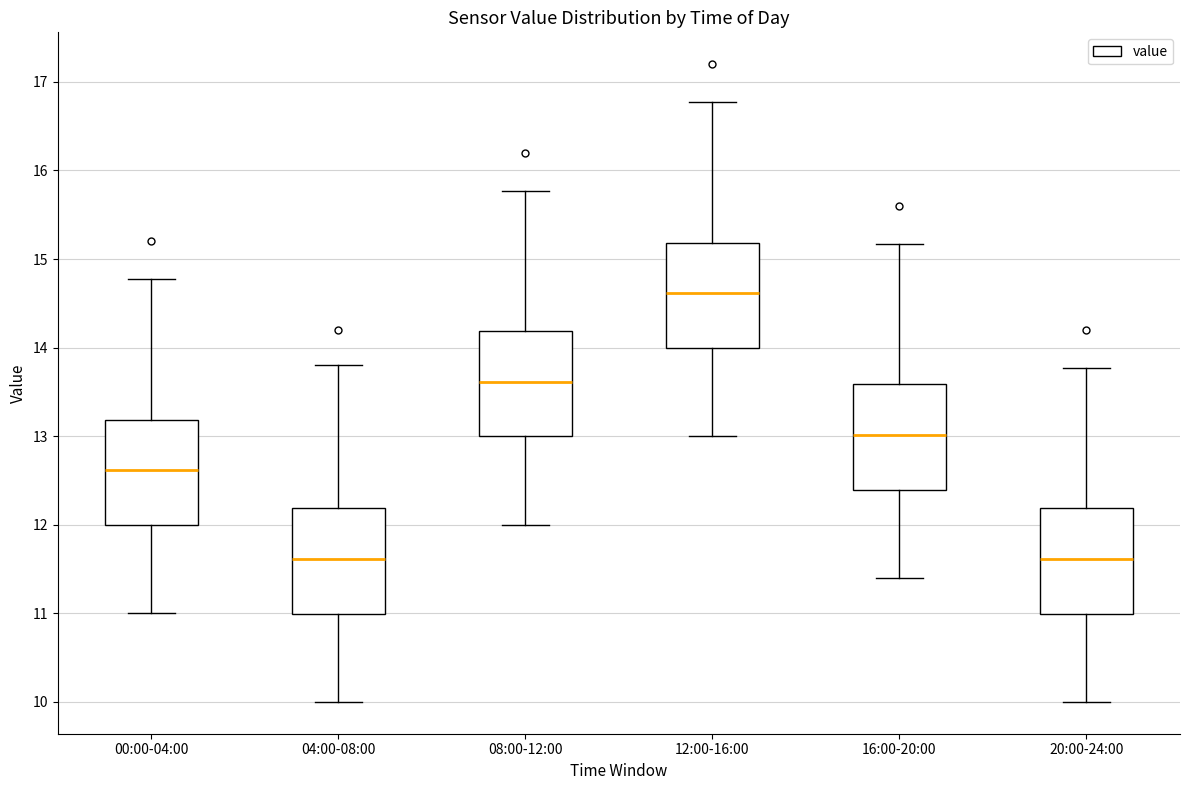

Reading left to right, read every box against the y-axis: the position of its median line, the range the box covers, and the ends of its whiskers. The values are not printed on the chart, so give them approximately, as read against the axis.

00:00-04:00: median 12.6, box 12.0 to 13.2, whiskers 11.0 to 14.8
04:00-08:00: median 11.6, box 11.0 to 12.2, whiskers 10.0 to 13.8
08:00-12:00: median 13.6, box 13.0 to 14.2, whiskers 12.0 to 15.8
12:00-16:00: median 14.6, box 14.0 to 15.2, whiskers 13.0 to 16.8
16:00-20:00: median 13.0, box 12.4 to 13.6, whiskers 11.4 to 15.2
20:00-24:00: median 11.6, box 11.0 to 12.2, whiskers 10.0 to 13.8